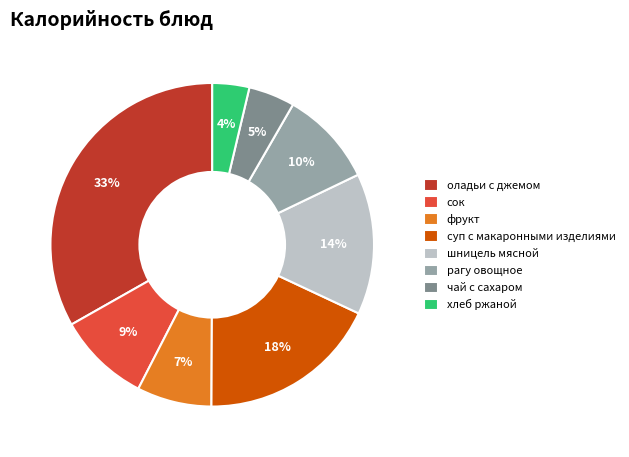

Approximately how many times larger is the value at суп с макаронными изделиями compared to сок?

2.0